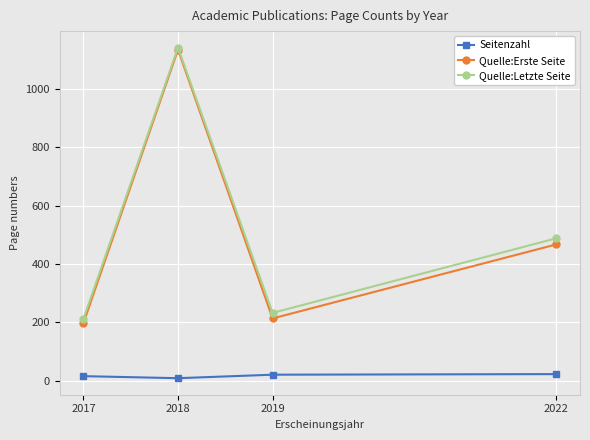

At which category does Seitenzahl reach its first local valley?

2018